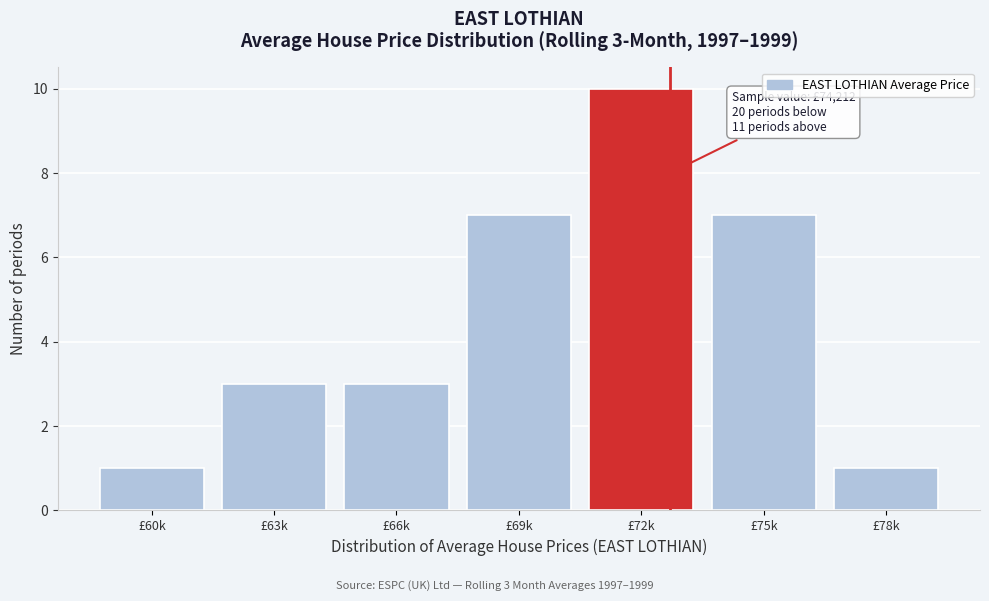

Reading right to left, what are all the values shown in this chart?

£78k=1	£75k=7	£72k=10	£69k=7	£66k=3	£63k=3	£60k=1